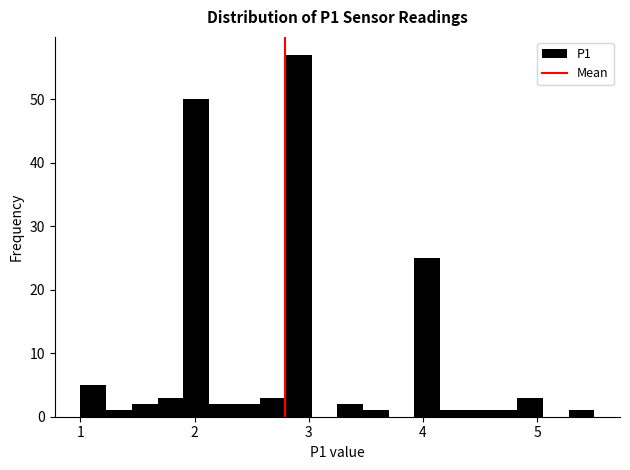

Read against the x-axis, roughly where is the centre of the tallest bar?

2.9